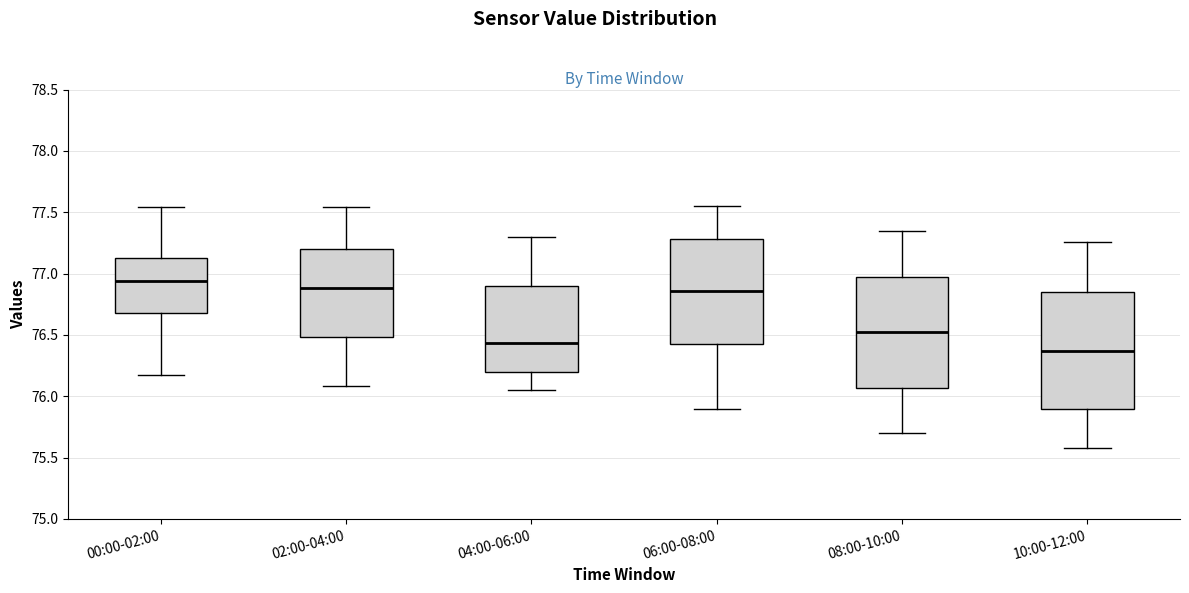

Reading left to right, read every box against the y-axis: the position of its median line, the range the box covers, and the ends of its whiskers. The values are not printed on the chart, so give them approximately, as read against the axis.

00:00-02:00: median 76.95, box 76.70 to 77.15, whiskers 76.15 to 77.55
02:00-04:00: median 76.90, box 76.50 to 77.20, whiskers 76.10 to 77.55
04:00-06:00: median 76.45, box 76.20 to 76.90, whiskers 76.05 to 77.30
06:00-08:00: median 76.85, box 76.45 to 77.30, whiskers 75.90 to 77.55
08:00-10:00: median 76.50, box 76.05 to 76.95, whiskers 75.70 to 77.35
10:00-12:00: median 76.35, box 75.90 to 76.85, whiskers 75.60 to 77.25